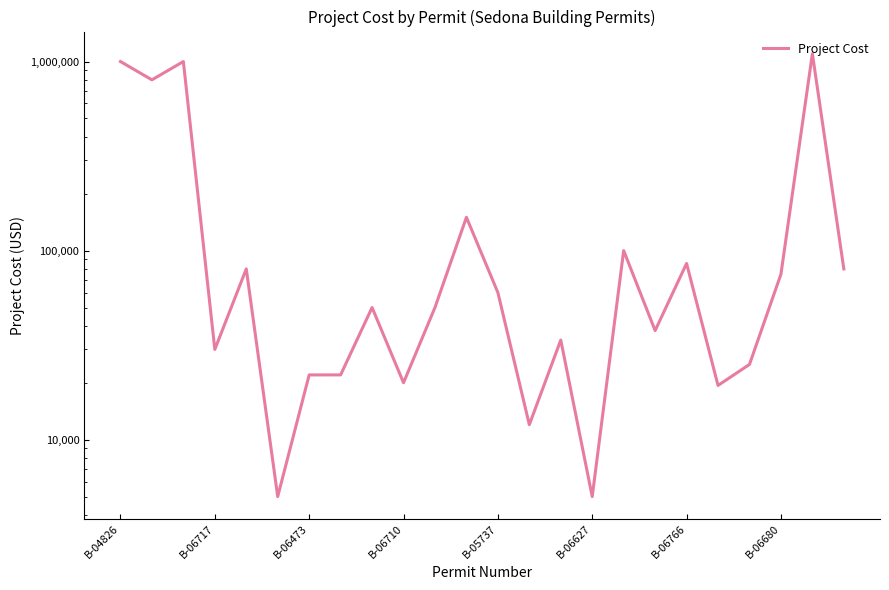

Read the value at B-06627, to the nearest 10.

5000